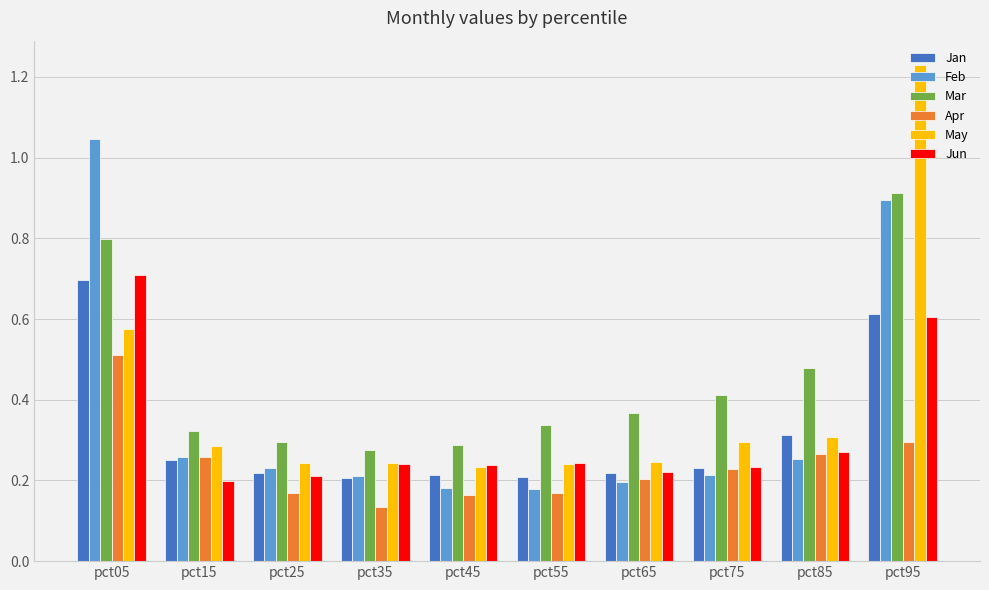

Are the bars horizontal?

No